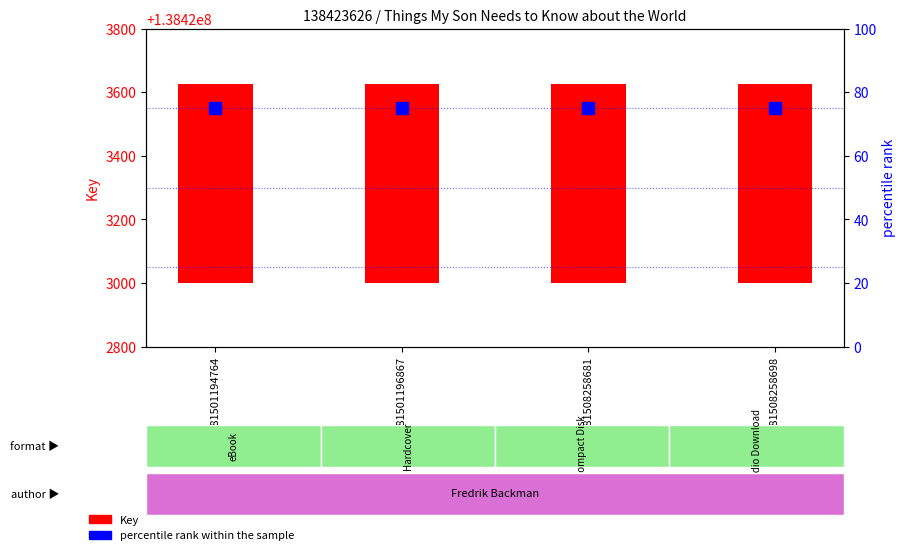

Count the number of categories in the chart.

4